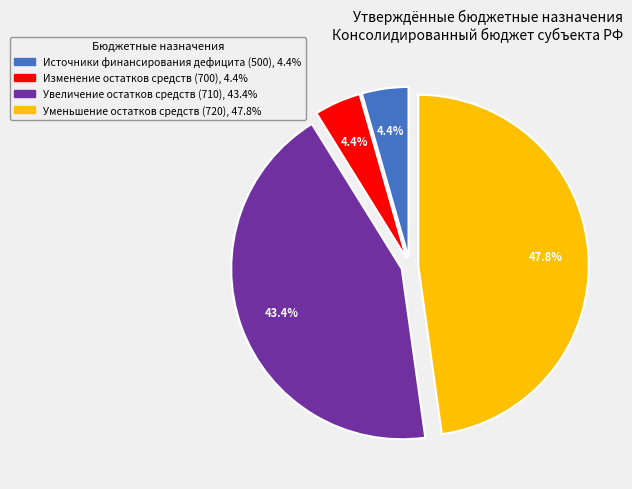

Is there a majority slice in this chart?

No